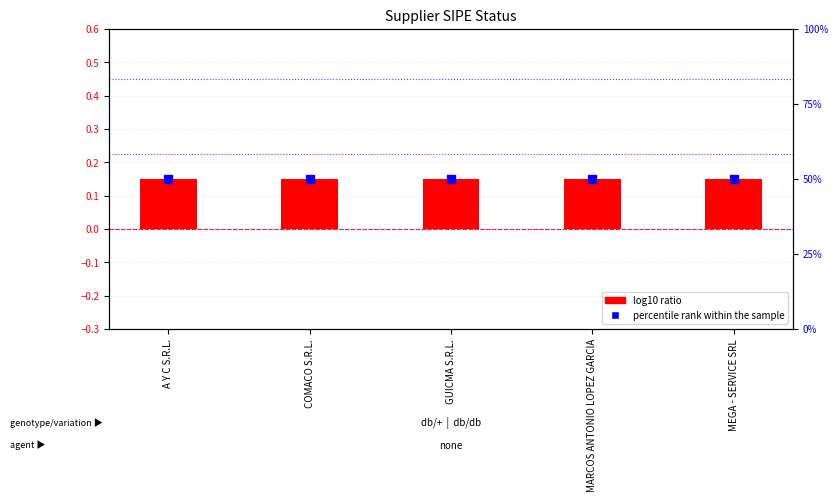

Which series has the largest Y range (max minus min)?

log10 ratio